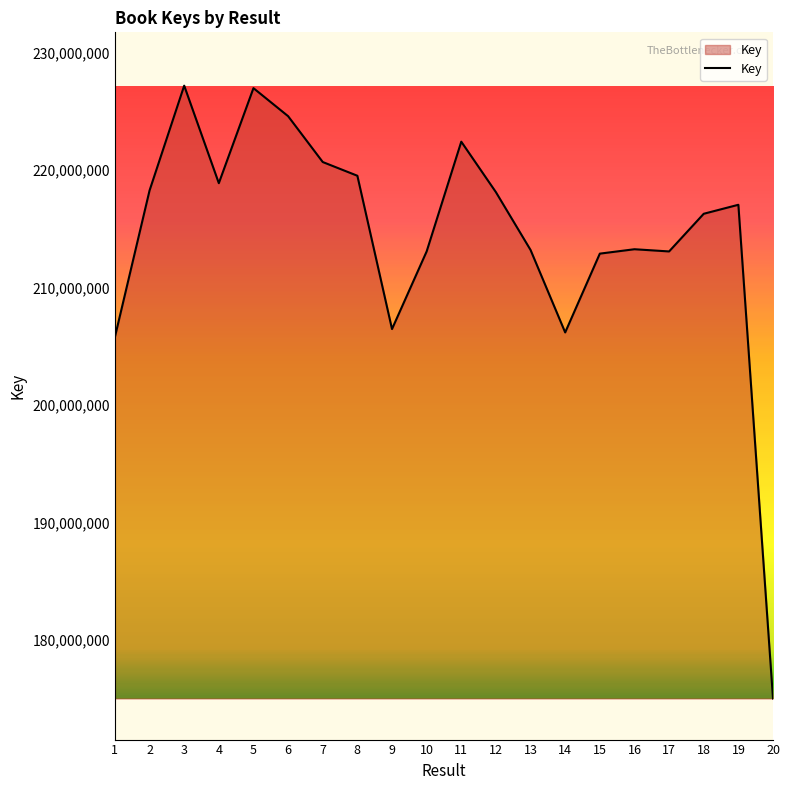

Where is the first local minimum?

4